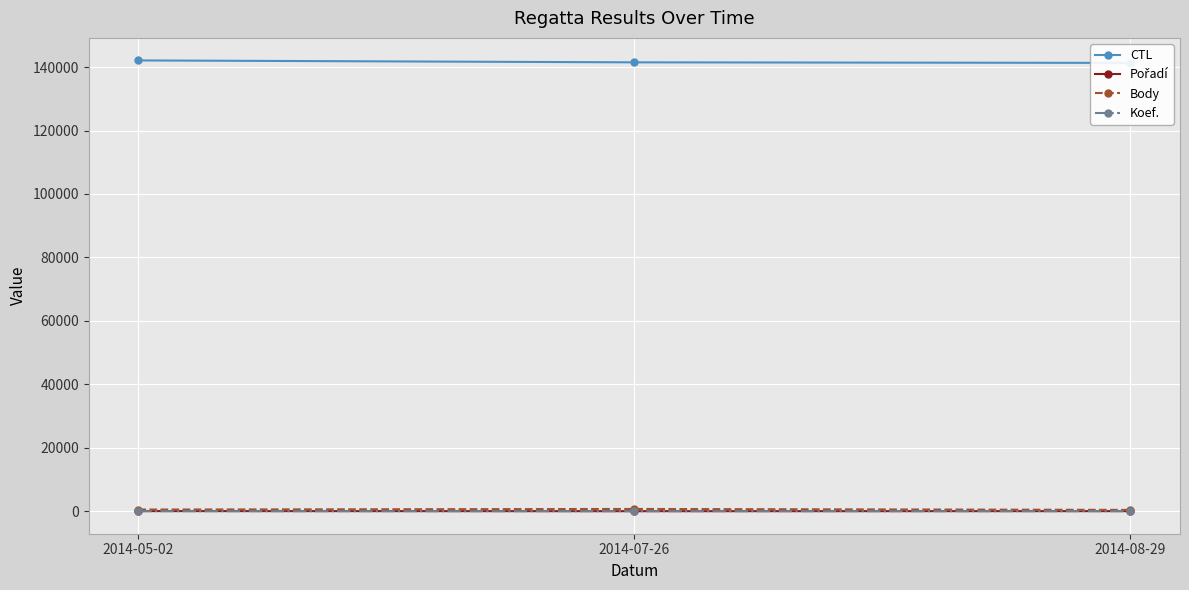

What are all the series names shown in the legend?

CTL, Pořadí, Body, Koef.